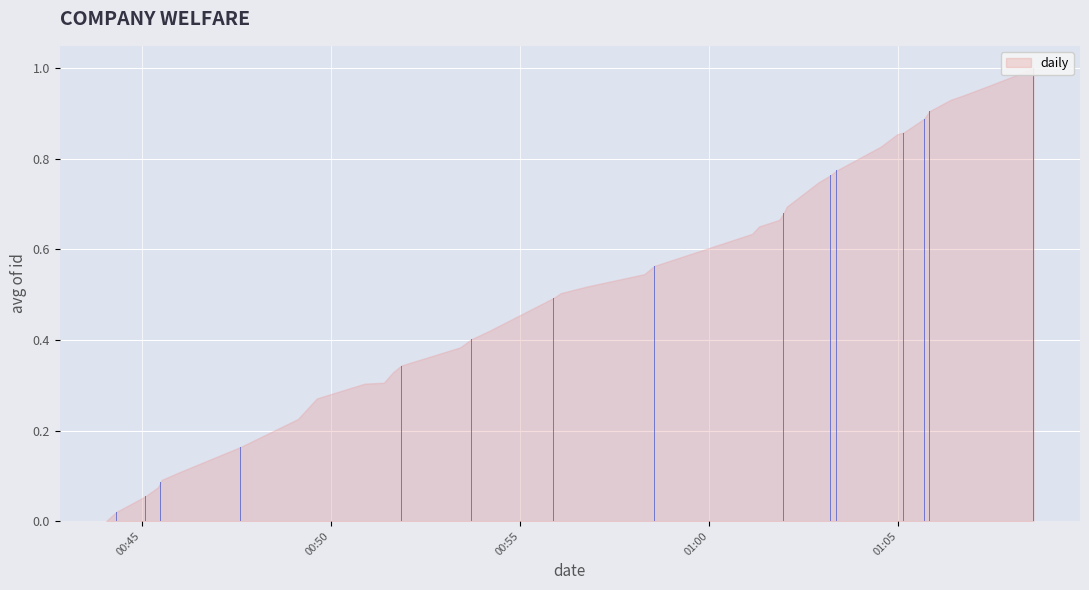

Which has a higher value, 2018-02-15 00:56:46 or 2018-02-15 01:08:34?

2018-02-15 01:08:34